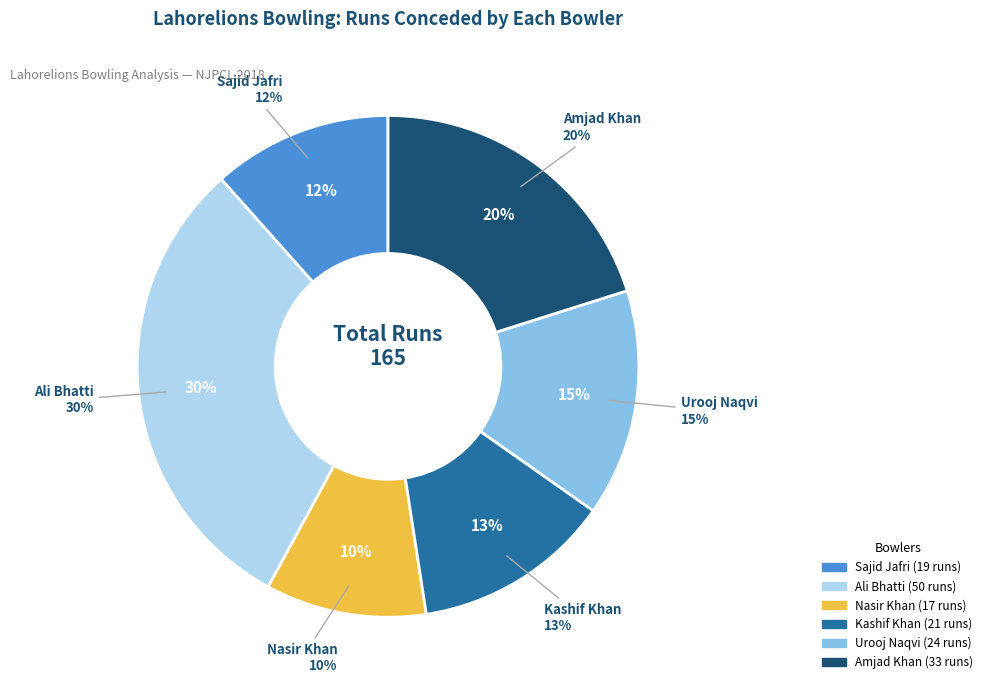

True or false: Amjad Khan accounts for 20% of the total.

True